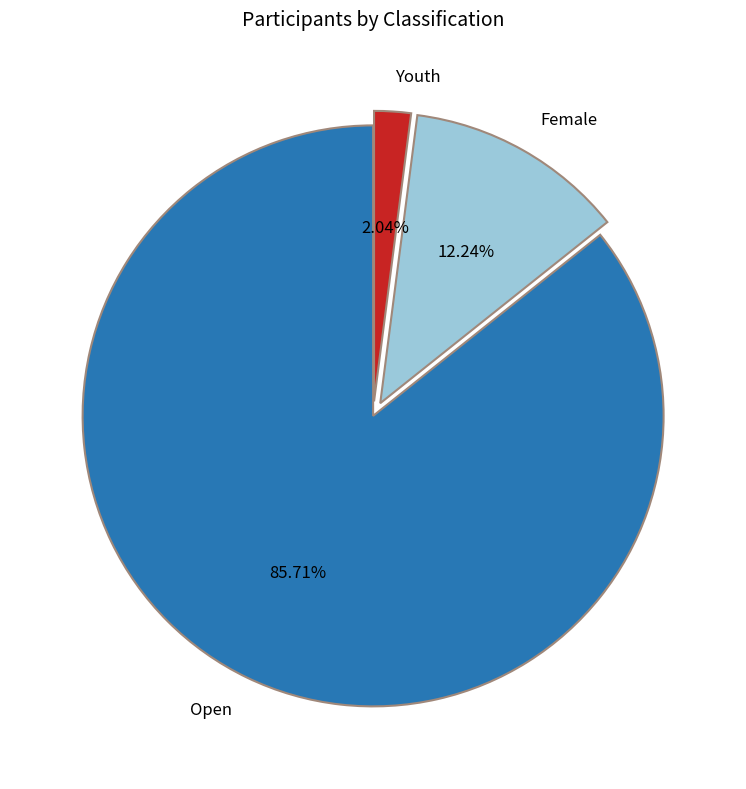

To the nearest percent, what percentage of the pie is Youth?

2%